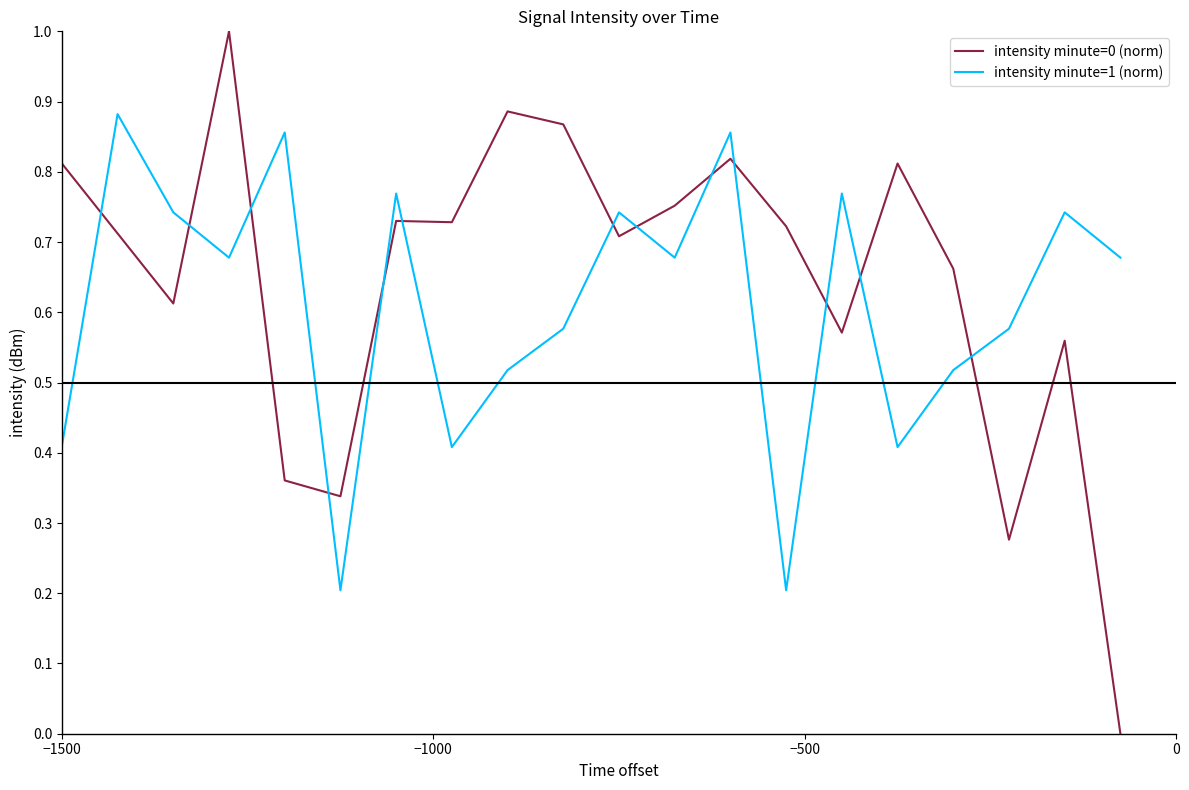

True or false: intensity minute=0 (norm) and intensity minute=1 (norm) cross at least once.

True